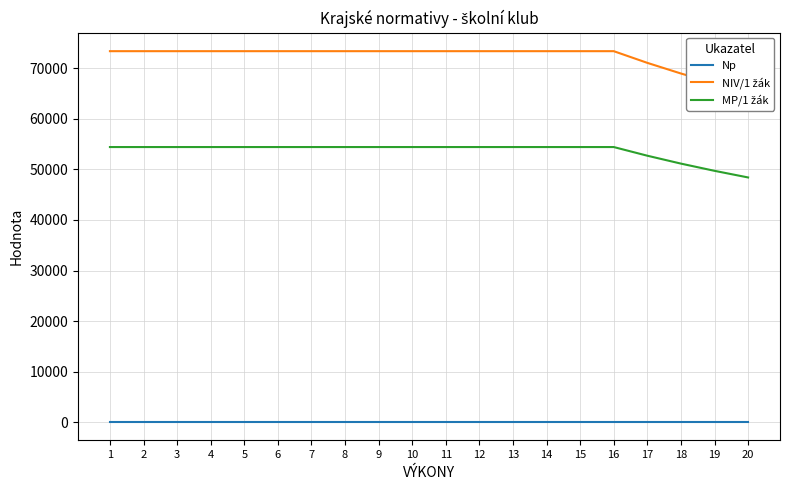

Which category has the highest value across all series?

1